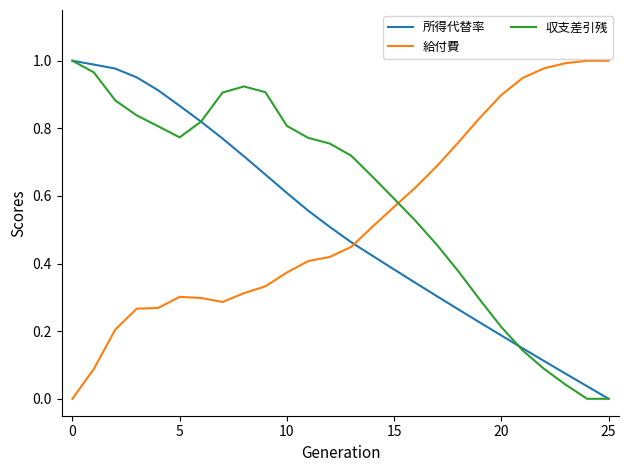

How many intersections are there between 収支差引残 and 給付費?

1